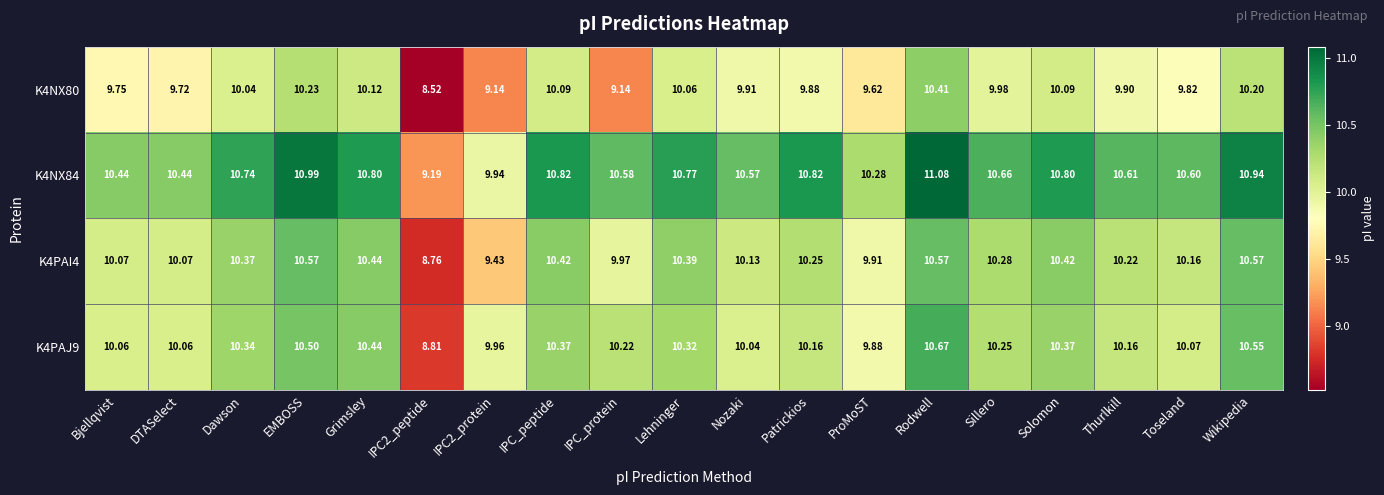

At which label does K4NX84 reach its peak?

Rodwell